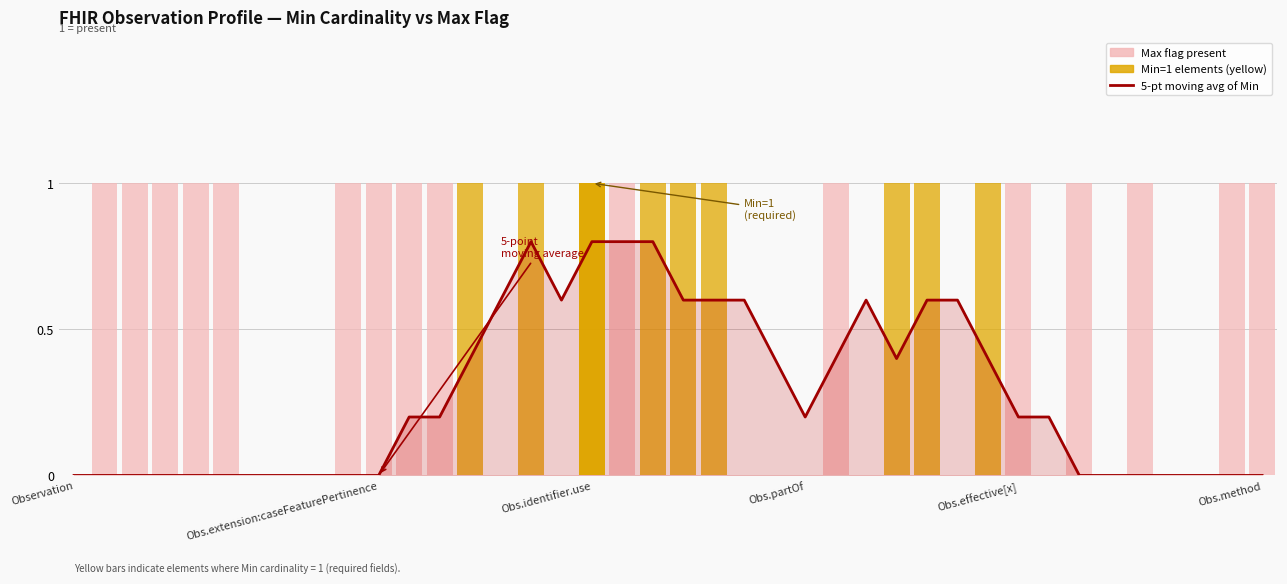

What is the approximate value of Moving average at 20?

0.6